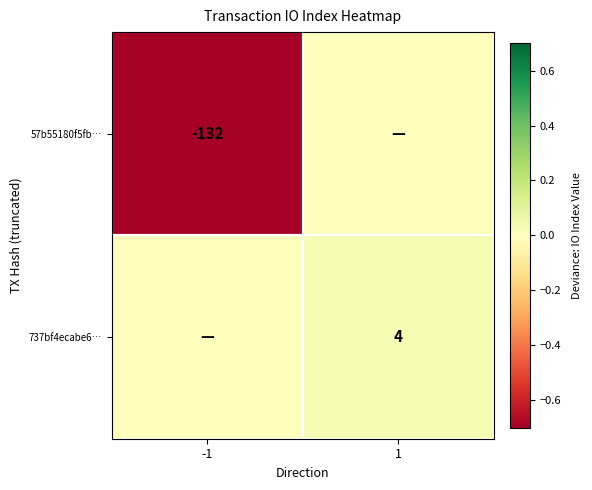

The 57b55180f5fb… series shows -132 at -1. True or false?

True